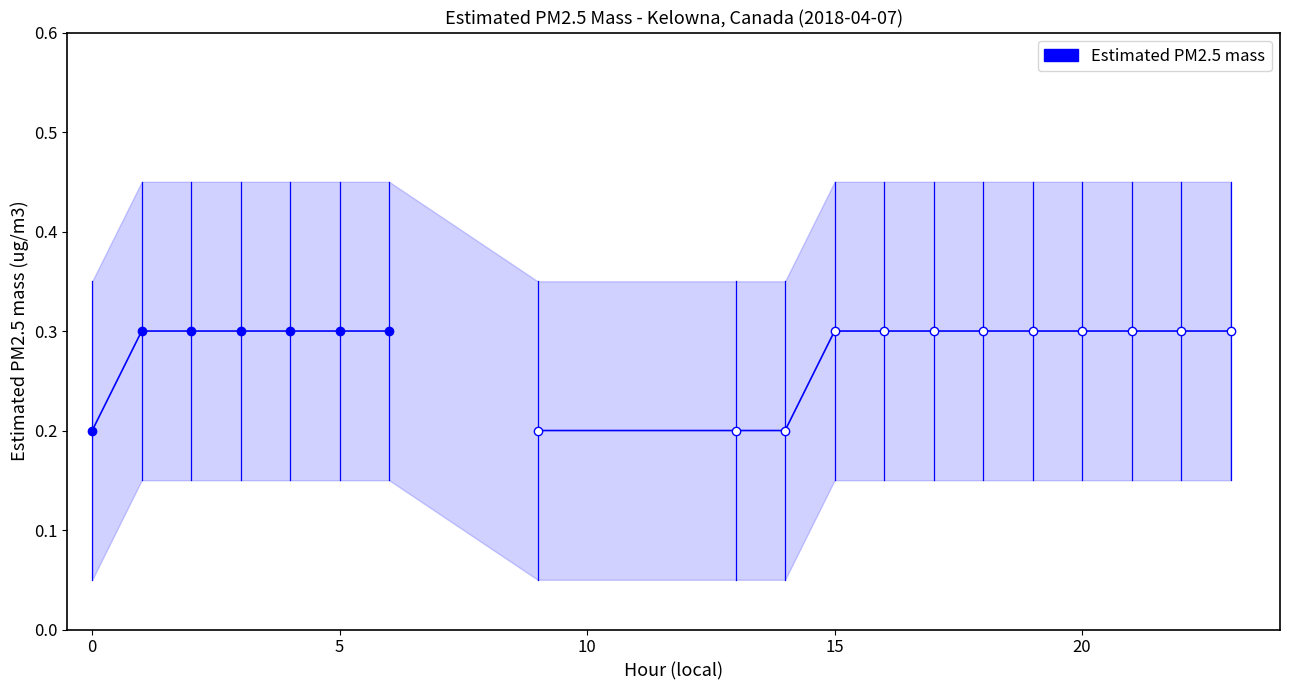

Between 5 and 20, which is larger?

5